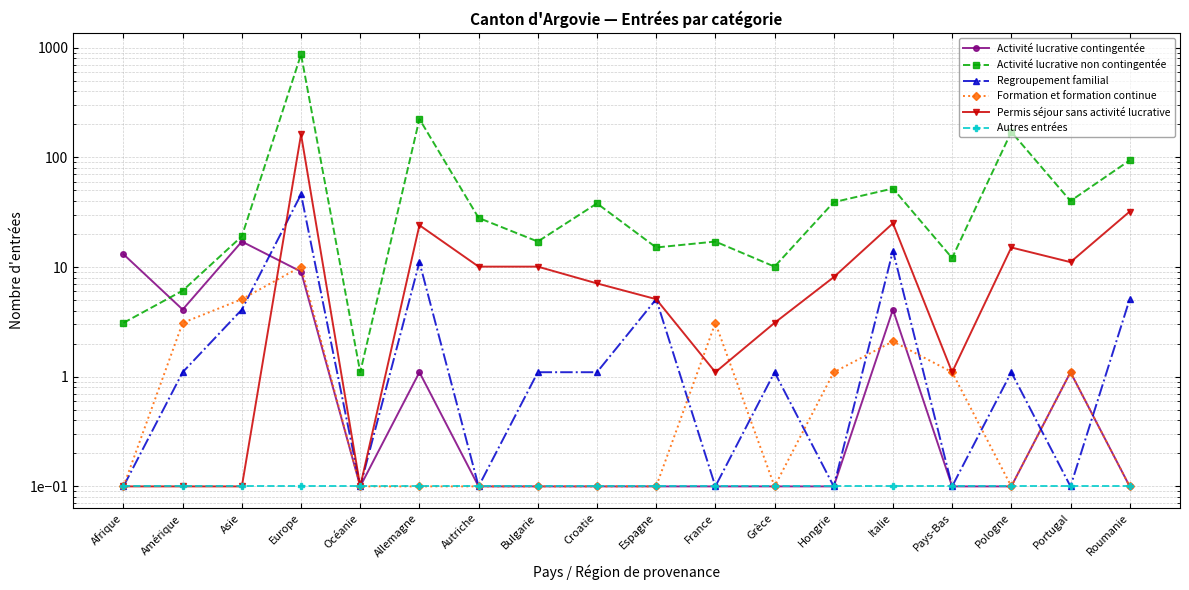

Between Grèce and Pologne, which is larger?

Grèce